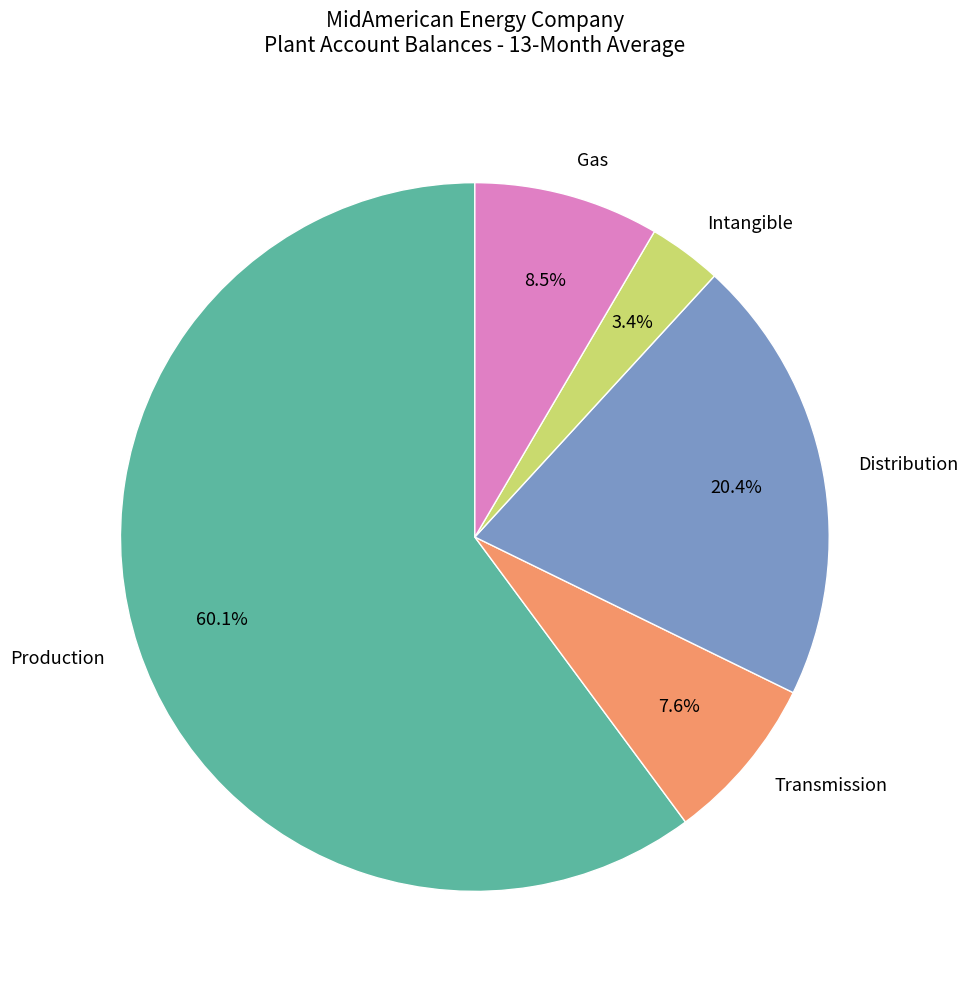

To the nearest percent, what is the average slice percentage?

20%